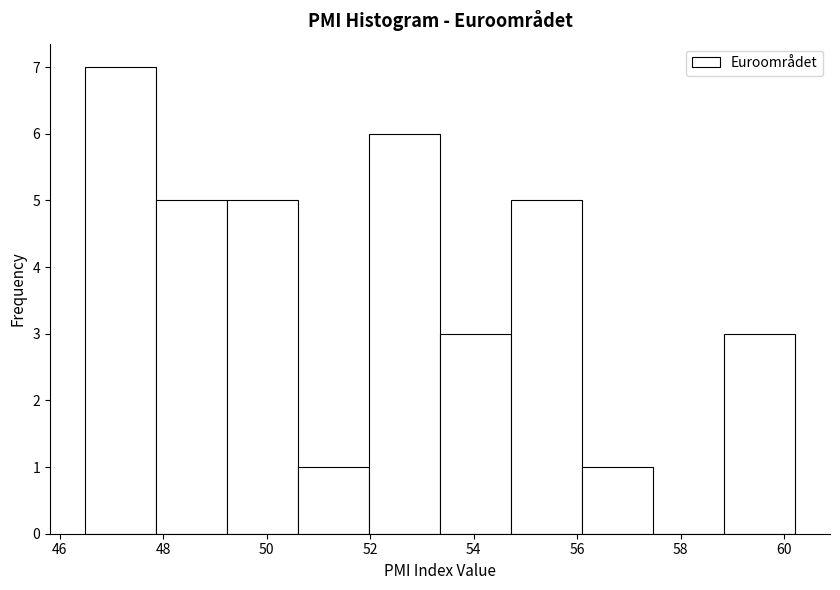

What is the height of the bar covering 46.6 to 47.8 on the x-axis? Neither the bar edges nor the heights are printed on the chart, so give them approximately, as read against the axes.

7